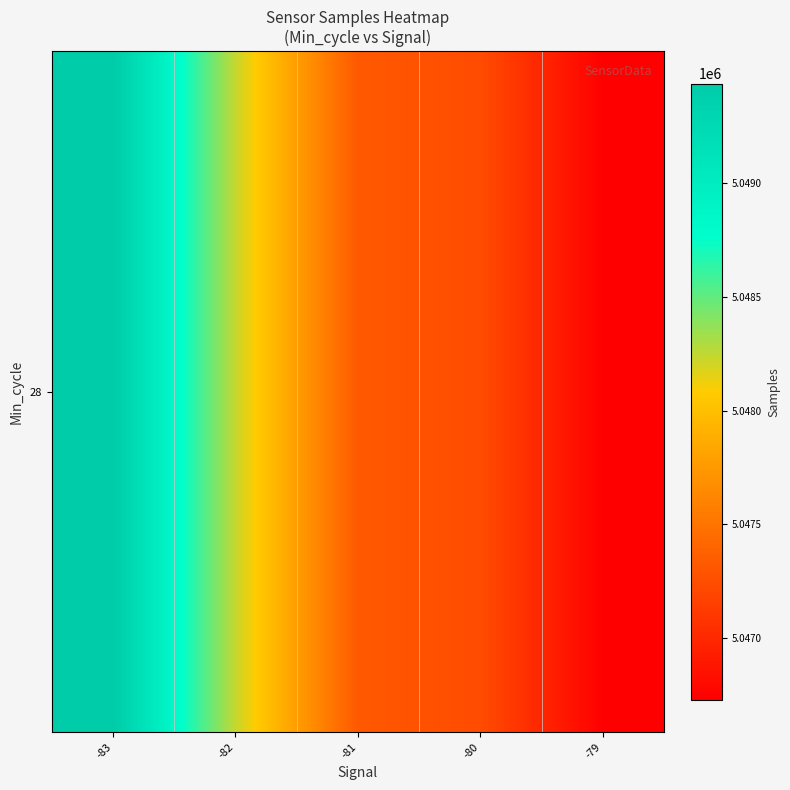

What is the difference between the values at -82 and -79?

1505